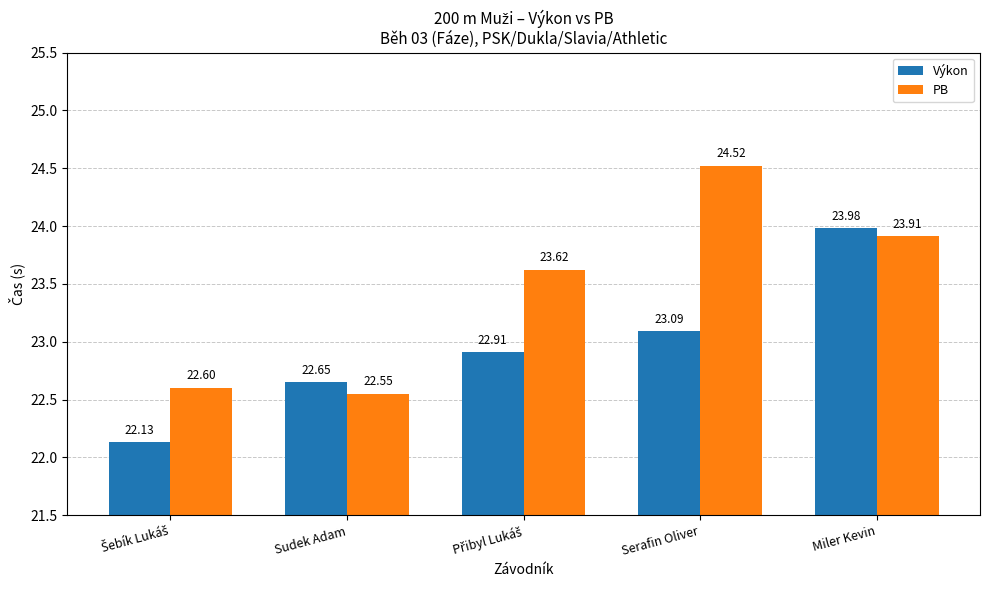

What is the difference between the maximum and minimum values in the PB series?

2.0